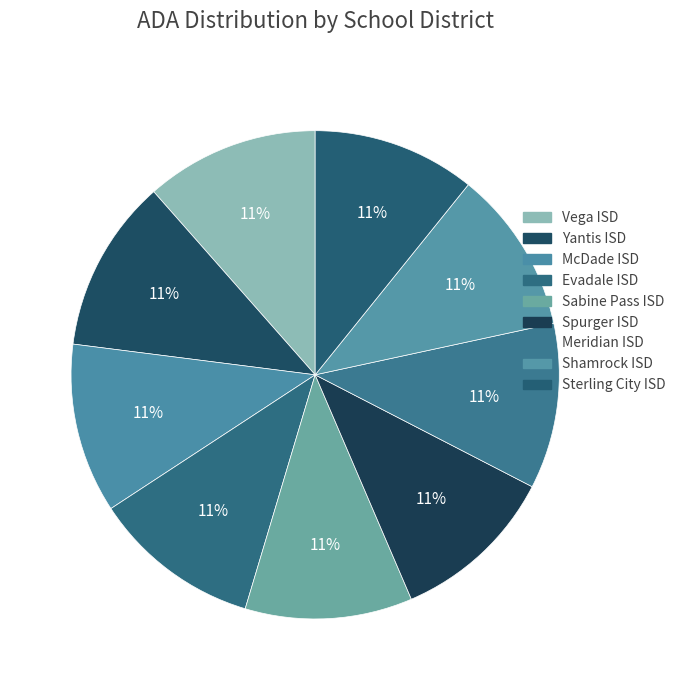

Is the sum of Yantis ISD and Spurger ISD greater than half?

No